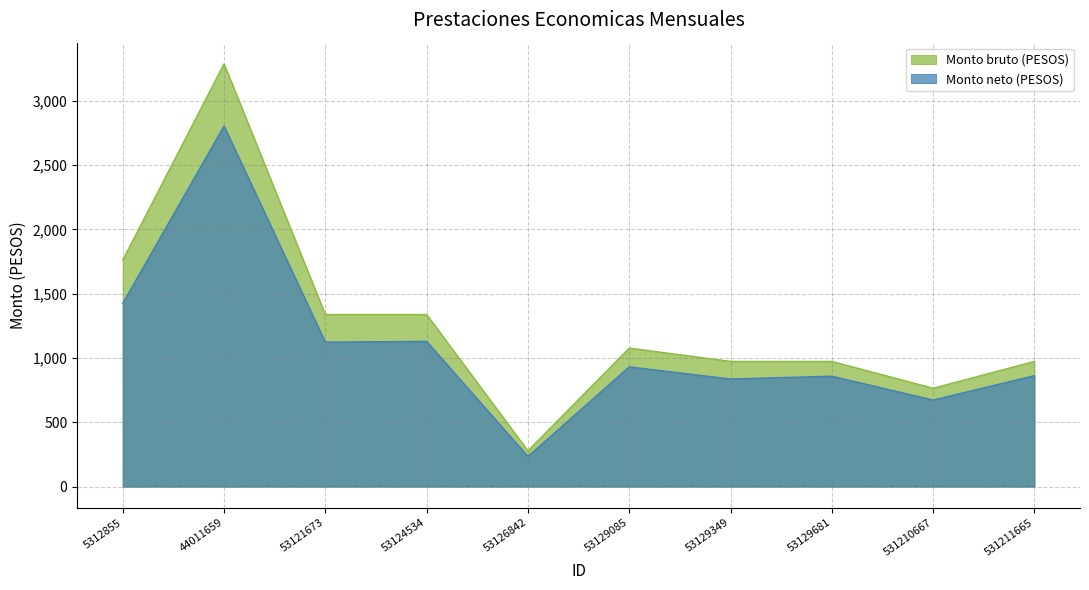

In Monto bruto (PESOS), how many points are higher than both neighbors (excluding endpoints)?

2